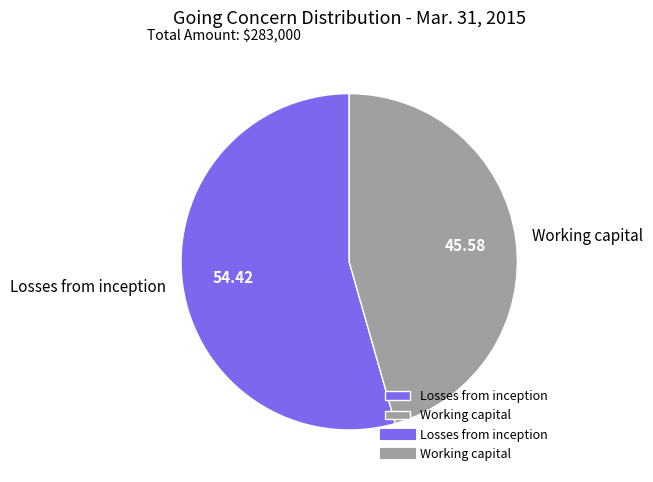

Rank the categories by value from highest to lowest.

Losses from inception, Working capital